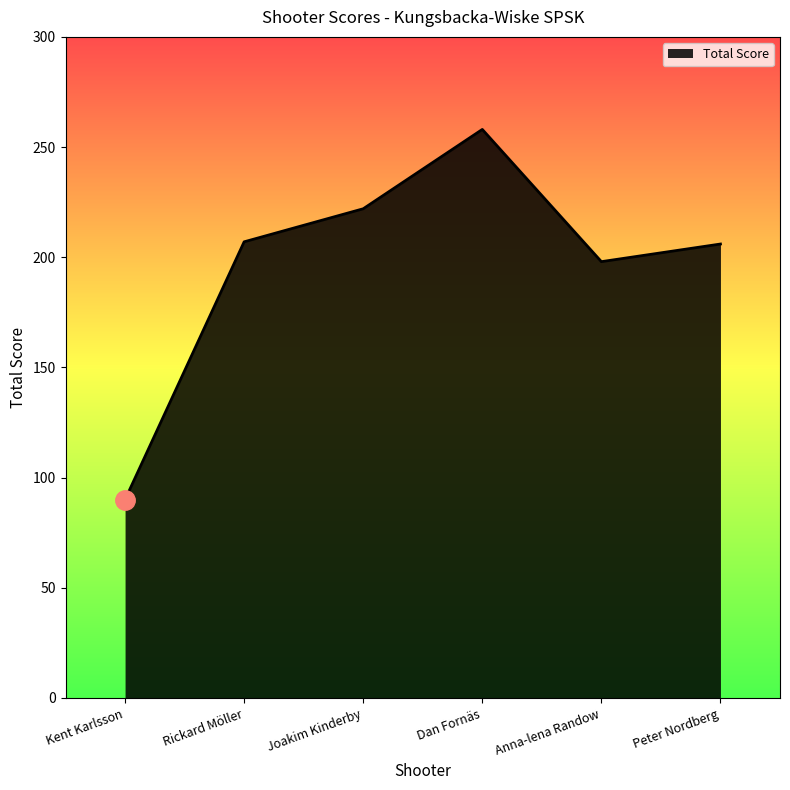

What is the difference between the maximum and minimum values?

168